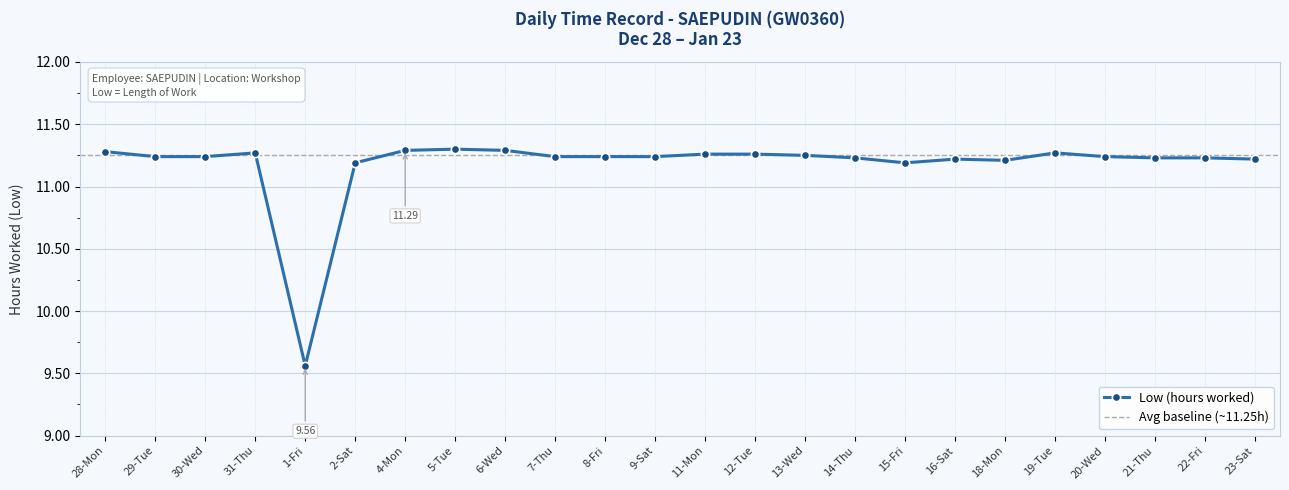

What is the value of the 9th point from the left?

11.3